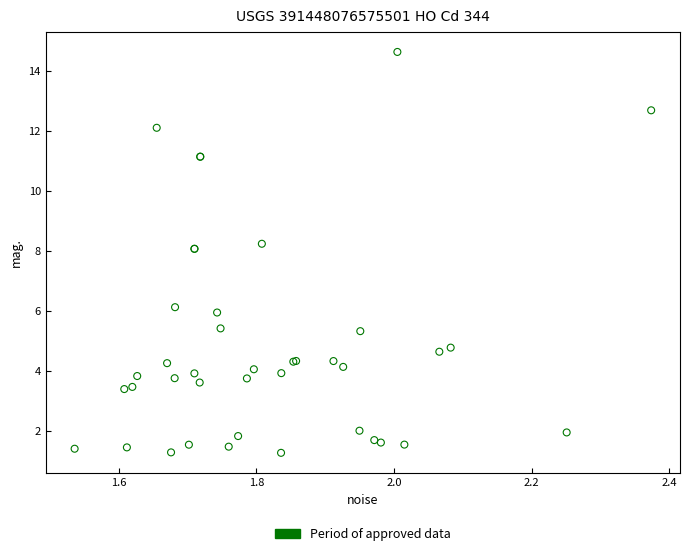

What Y value in the scatter plot is closest to 7?

6.1